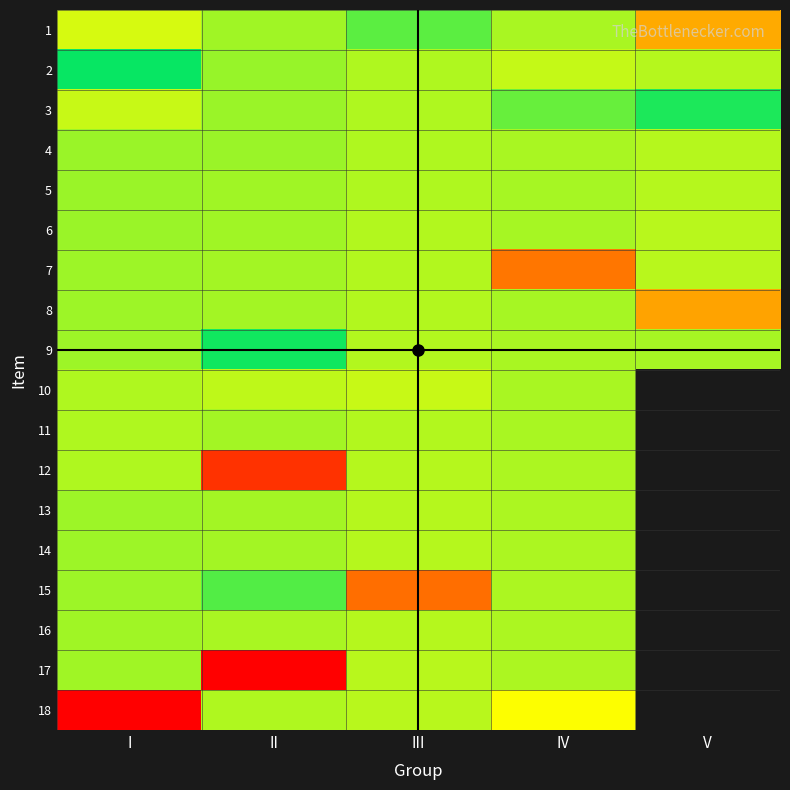

True or false: 18 has a value of 12366.5 at IV.

False